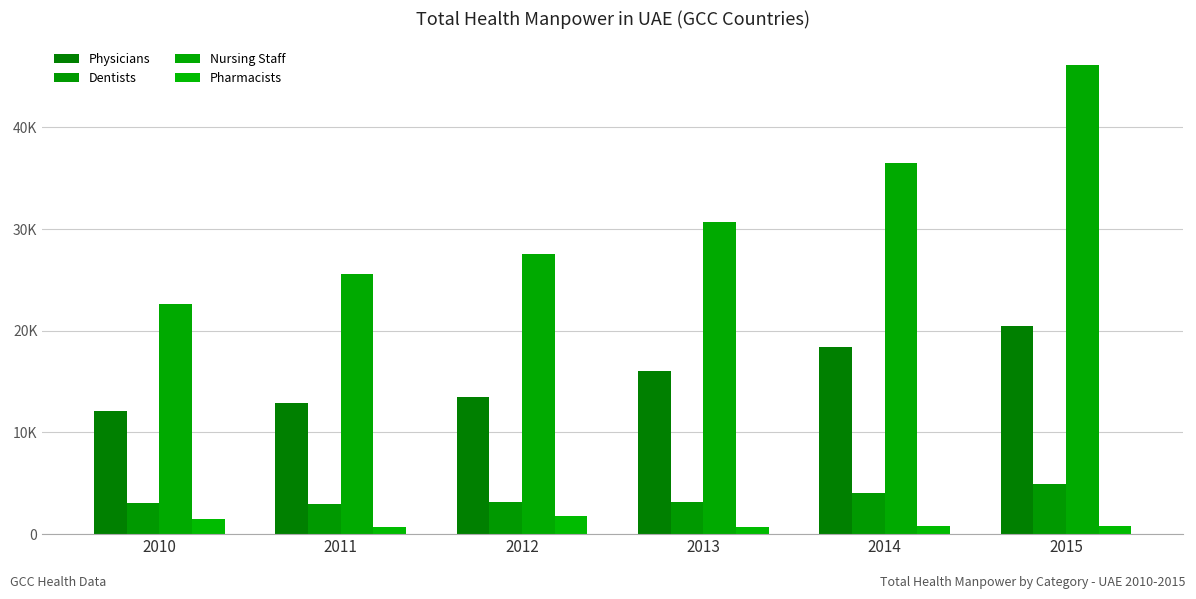

Reading left to right, transcribe all the data shown in this chart.

Physicians: 12137	12856	13499	16016	18385	20481
Dentists: 3081	3000	3143	3181	4009	4916
Nursing Staff: 22682	25550	27515	30723	36478	46155
Pharmacists: 1528	705	1764	751	773	779